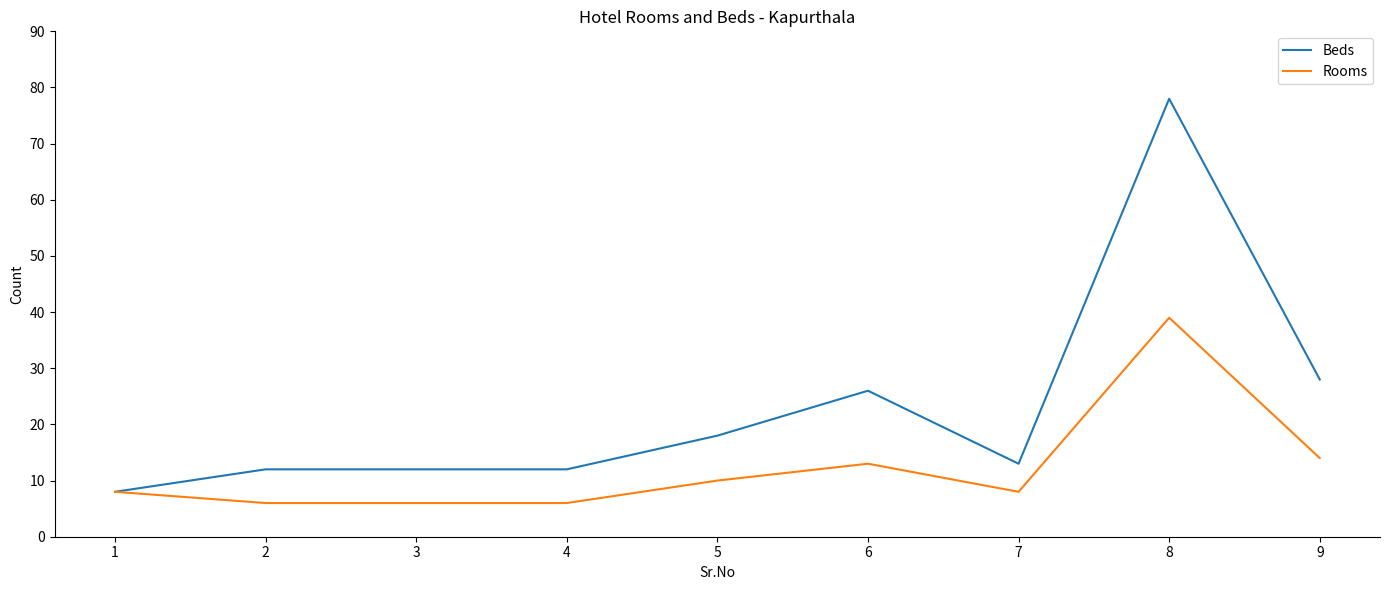

What is the difference between the maximum and minimum values in the Rooms series?

33